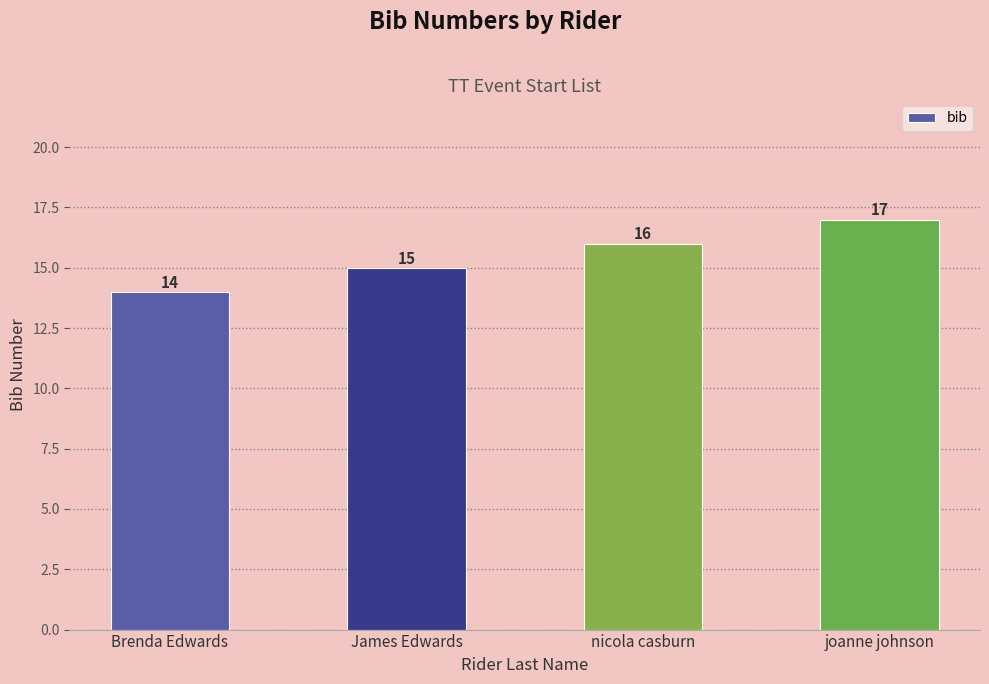

Approximately how many times larger is the value at joanne johnson compared to nicola casburn?

1.1